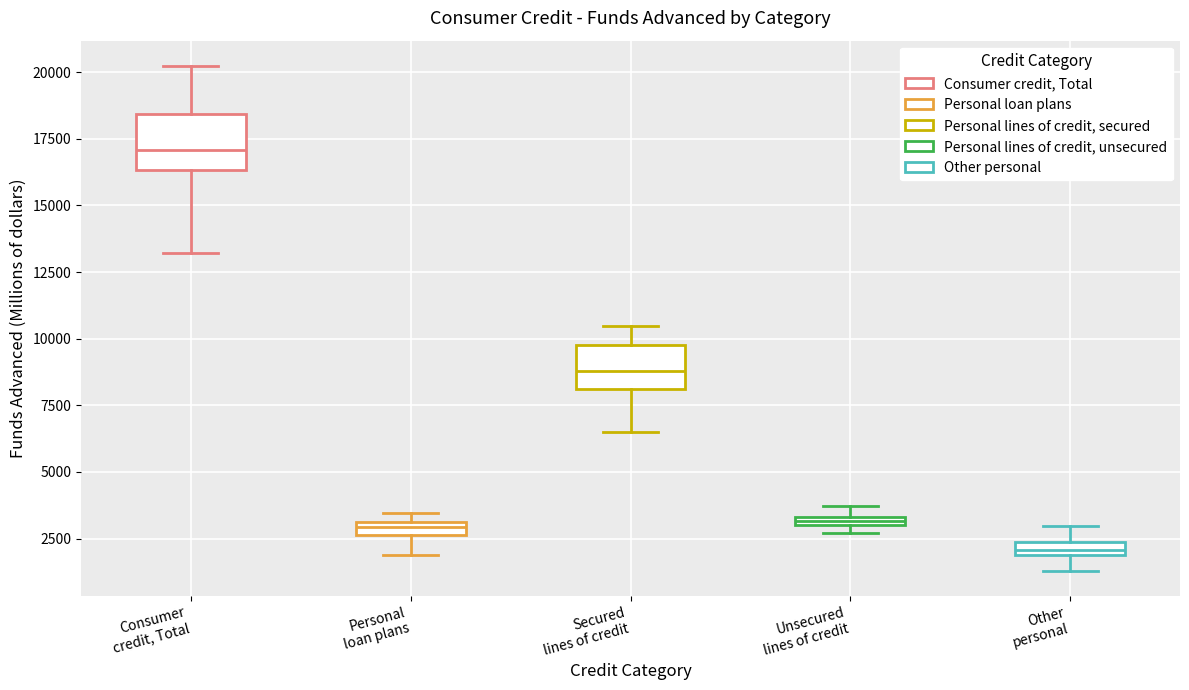

Which box's median line is the lowest?

Other personal